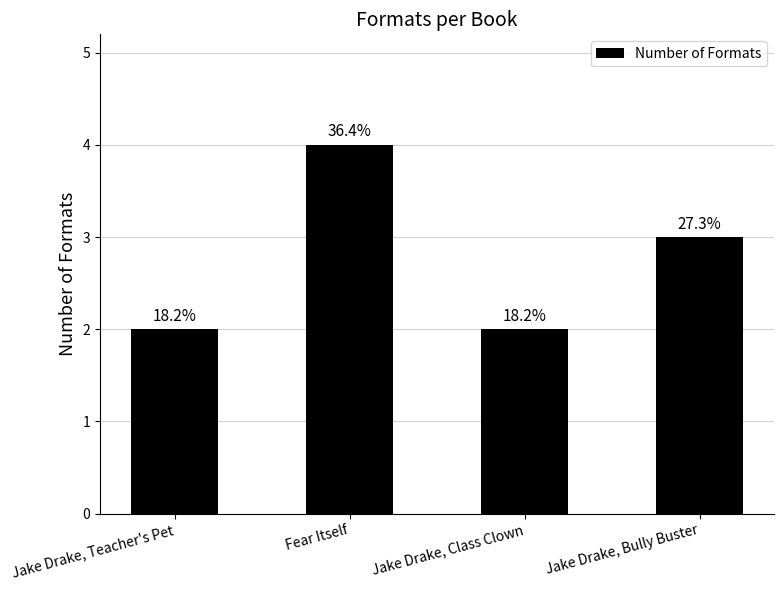

How many bars are there in total?

4